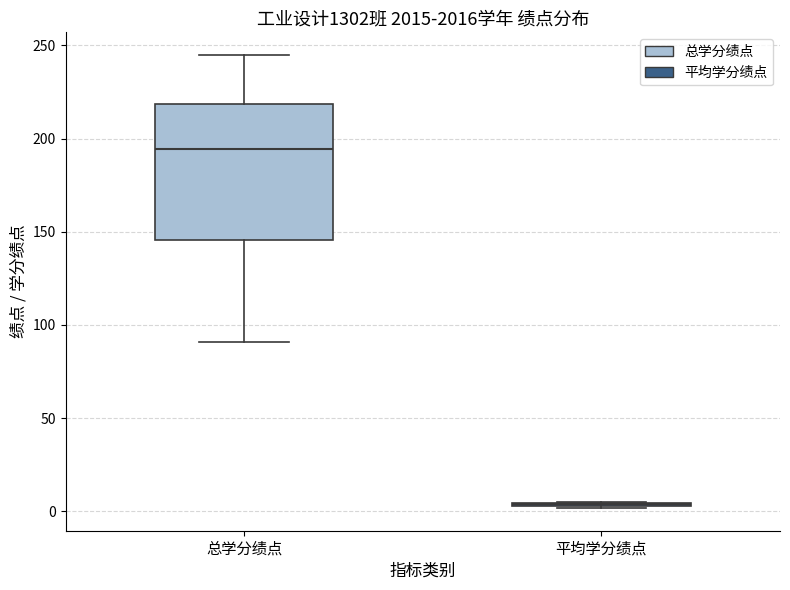

Reading left to right, read every box against the y-axis: the position of its median line, the range the box covers, and the ends of its whiskers. The values are not printed on the chart, so give them approximately, as read against the axis.

总学分绩点: median 195, box 145 to 220, whiskers 90 to 245
平均学分绩点: box collapsed to a line at 5, whiskers 0 to 5